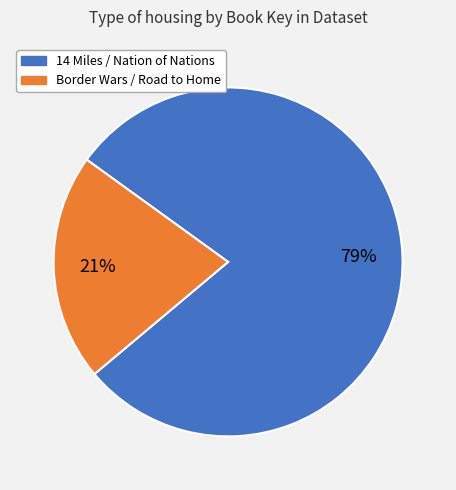

To the nearest percent, what is the average slice percentage?

50%